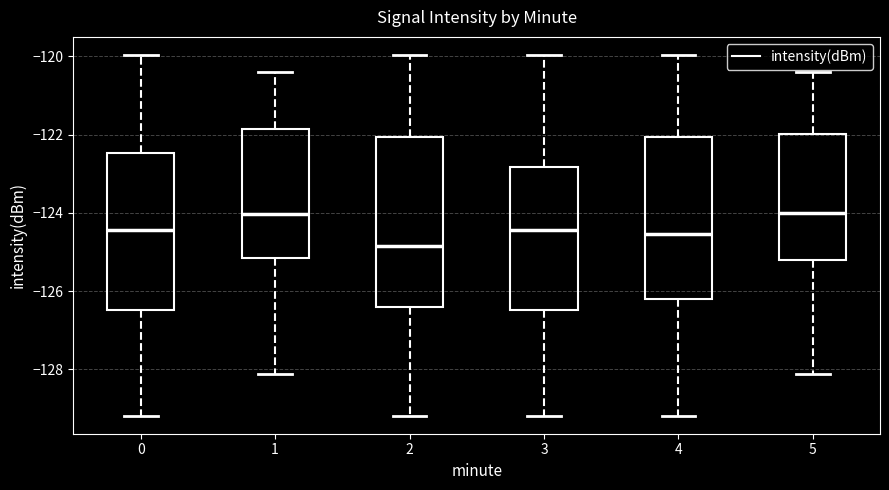

Reading left to right, read every box against the y-axis: the position of its median line, the range the box covers, and the ends of its whiskers. The values are not printed on the chart, so give them approximately, as read against the axis.

0: median -124.4, box -126.4 to -122.4, whiskers -129.2 to -120.0
1: median -124.0, box -125.2 to -121.8, whiskers -128.2 to -120.4
2: median -124.8, box -126.4 to -122.0, whiskers -129.2 to -120.0
3: median -124.4, box -126.4 to -122.8, whiskers -129.2 to -120.0
4: median -124.6, box -126.2 to -122.0, whiskers -129.2 to -120.0
5: median -124.0, box -125.2 to -122.0, whiskers -128.2 to -120.4